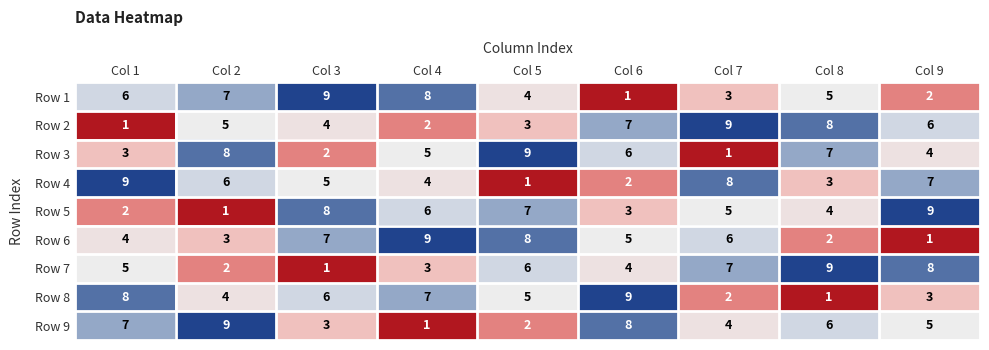

Rank the series at Col 9 from lowest to highest value.

Row 6, Row 1, Row 8, Row 3, Row 9, Row 2, Row 4, Row 7, Row 5